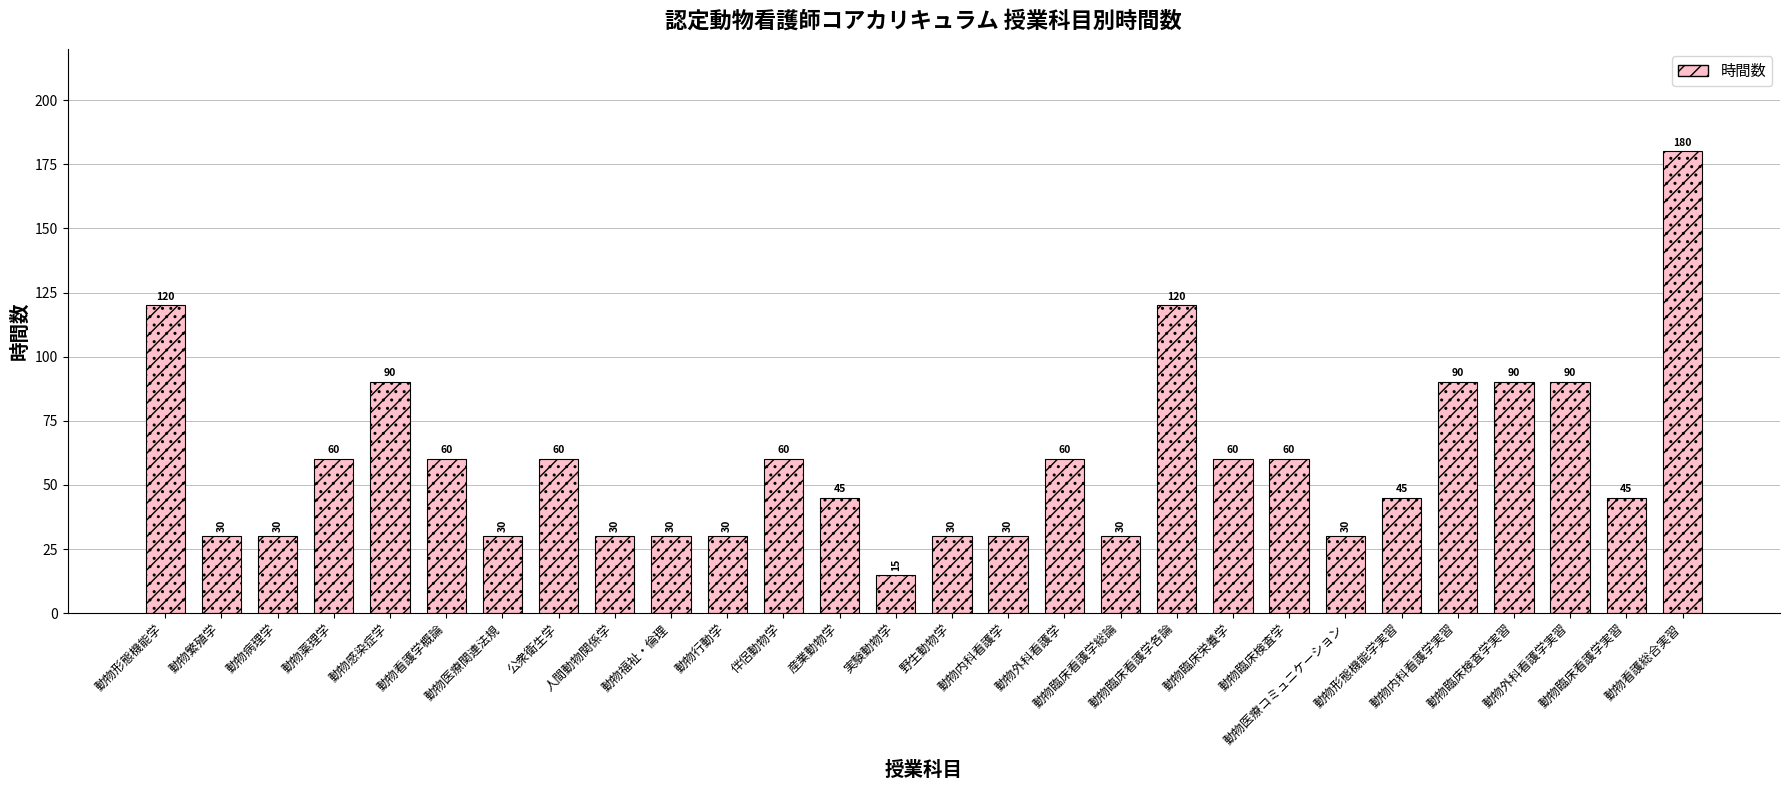

True or false: the data shows 50 at 野生動物学.

False